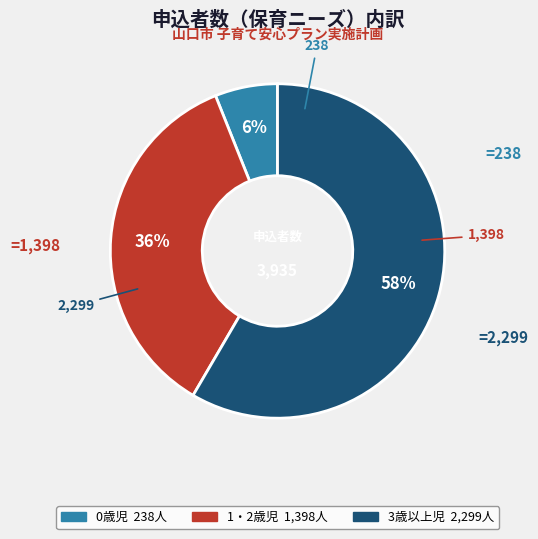

Is there any slice that represents more than half of the pie?

Yes